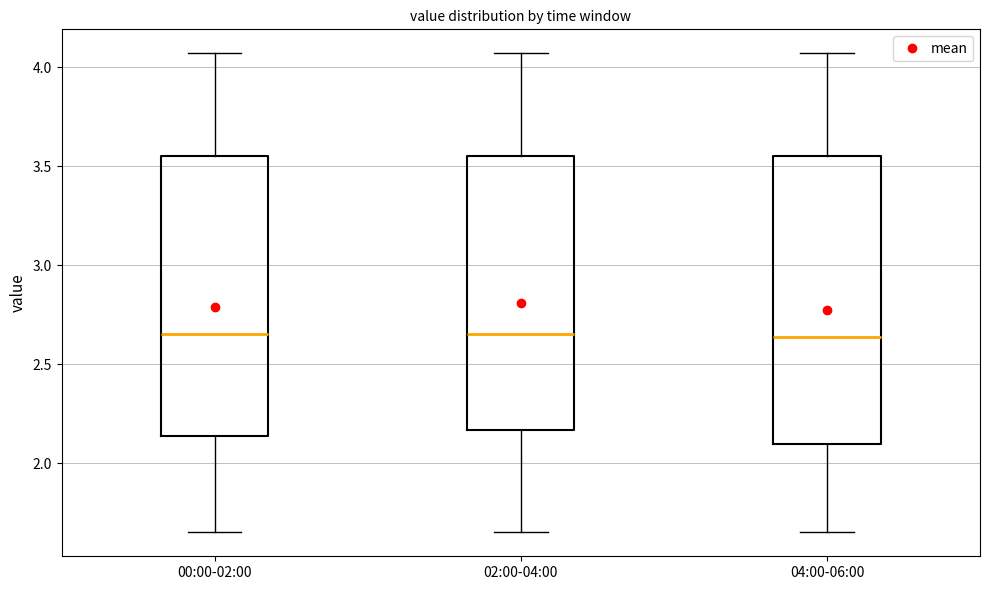

Reading left to right, transcribe this box plot: for each box, give where its median line is, the range the box spans, and where its two whiskers end, as read against the y-axis. The values are not printed on the chart, so give them approximately, as read against the axis.

00:00-02:00: median 2.65, box 2.15 to 3.55, whiskers 1.65 to 4.05
02:00-04:00: median 2.65, box 2.15 to 3.55, whiskers 1.65 to 4.05
04:00-06:00: median 2.65, box 2.10 to 3.55, whiskers 1.65 to 4.05